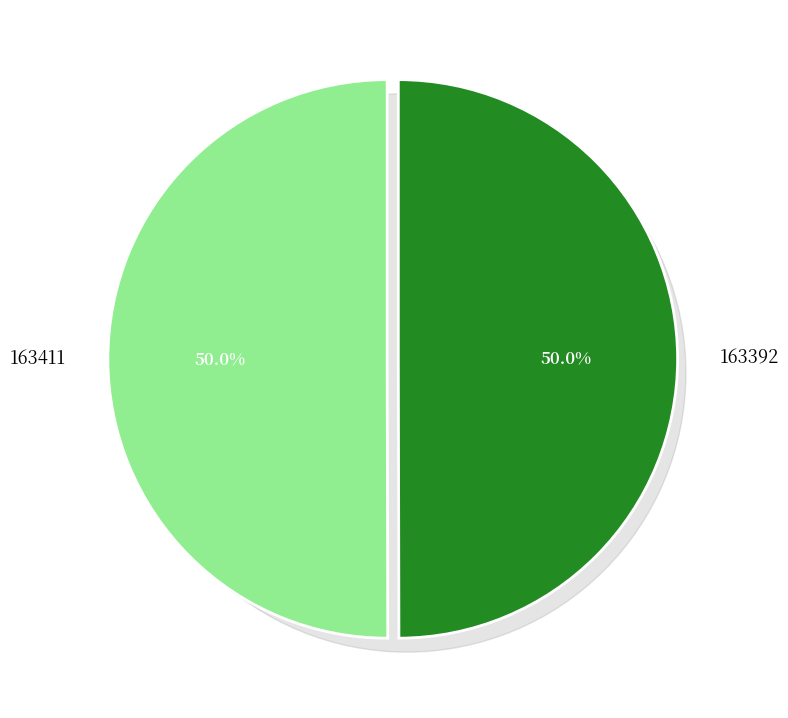

What is the smallest slice in the pie chart?

163392